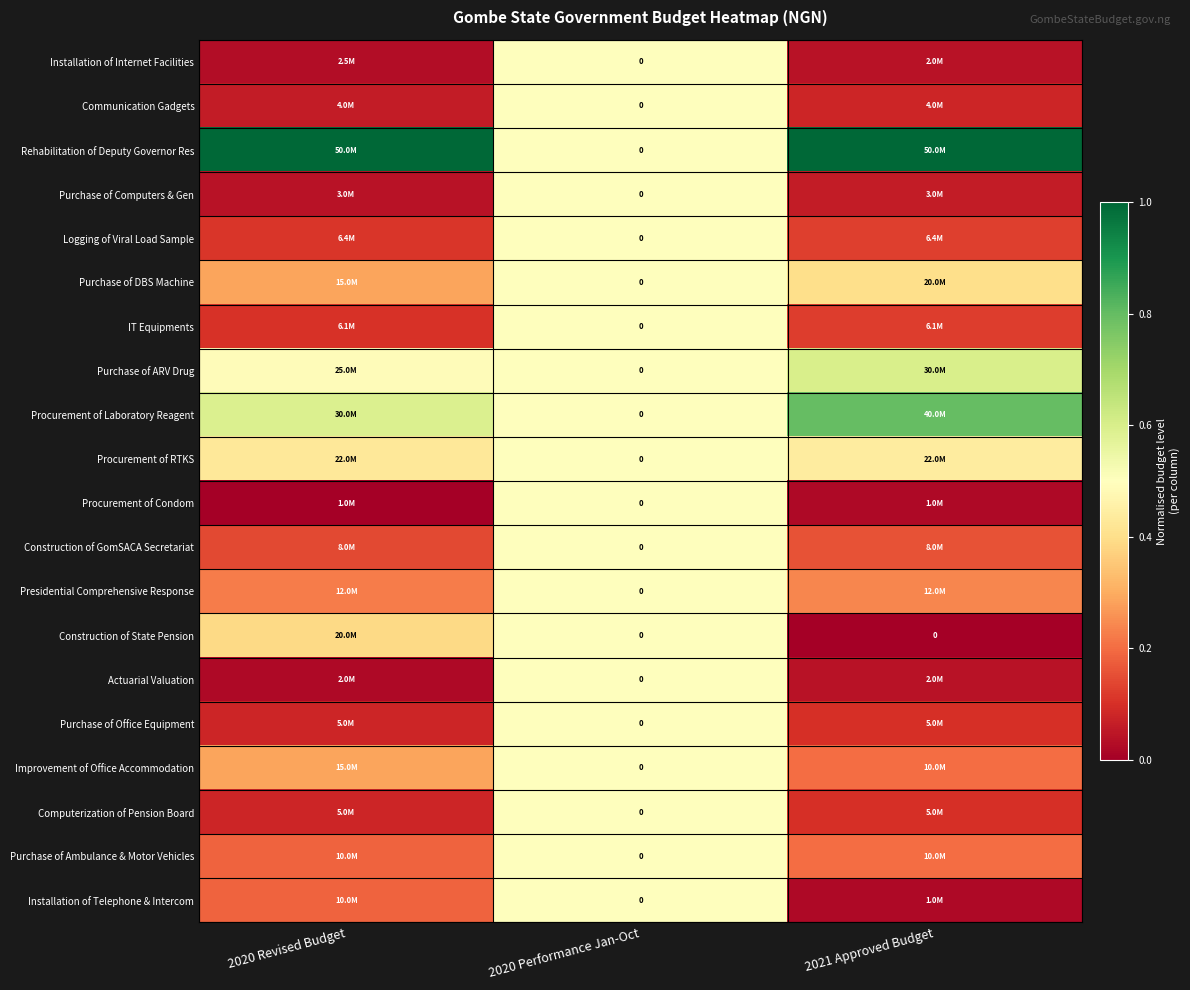

What is the sum of the Construction of GomSACA Secretariat values at 2021 Approved Budget and 2020 Performance Jan-Oct?

0.7